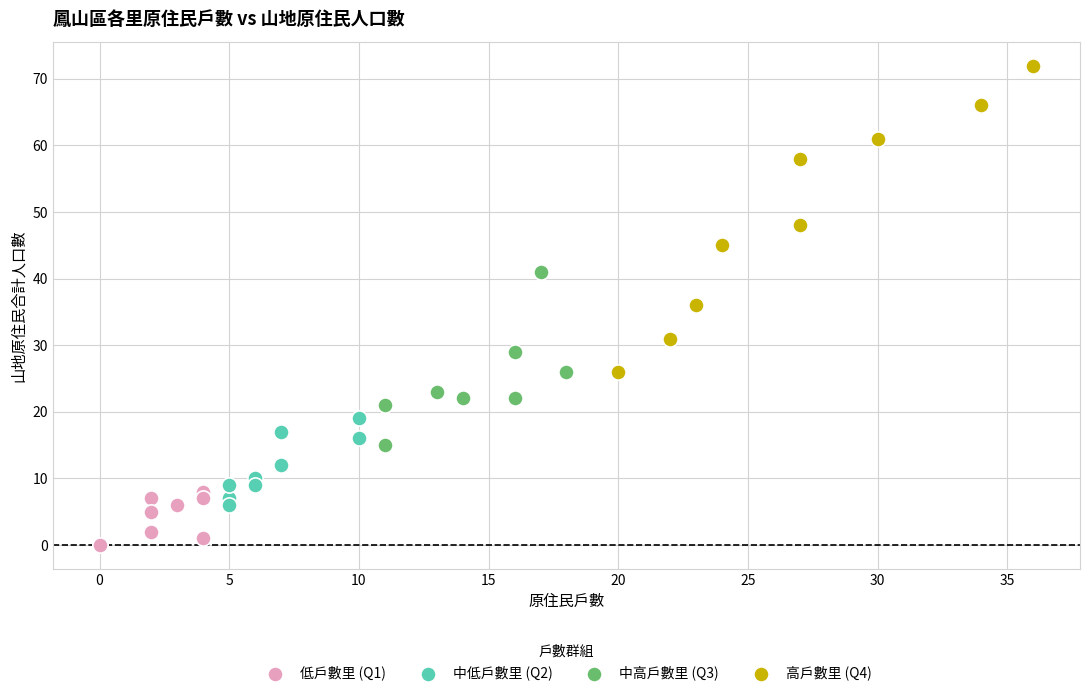

Which series contains the highest Y value?

高戶數里 (Q4)